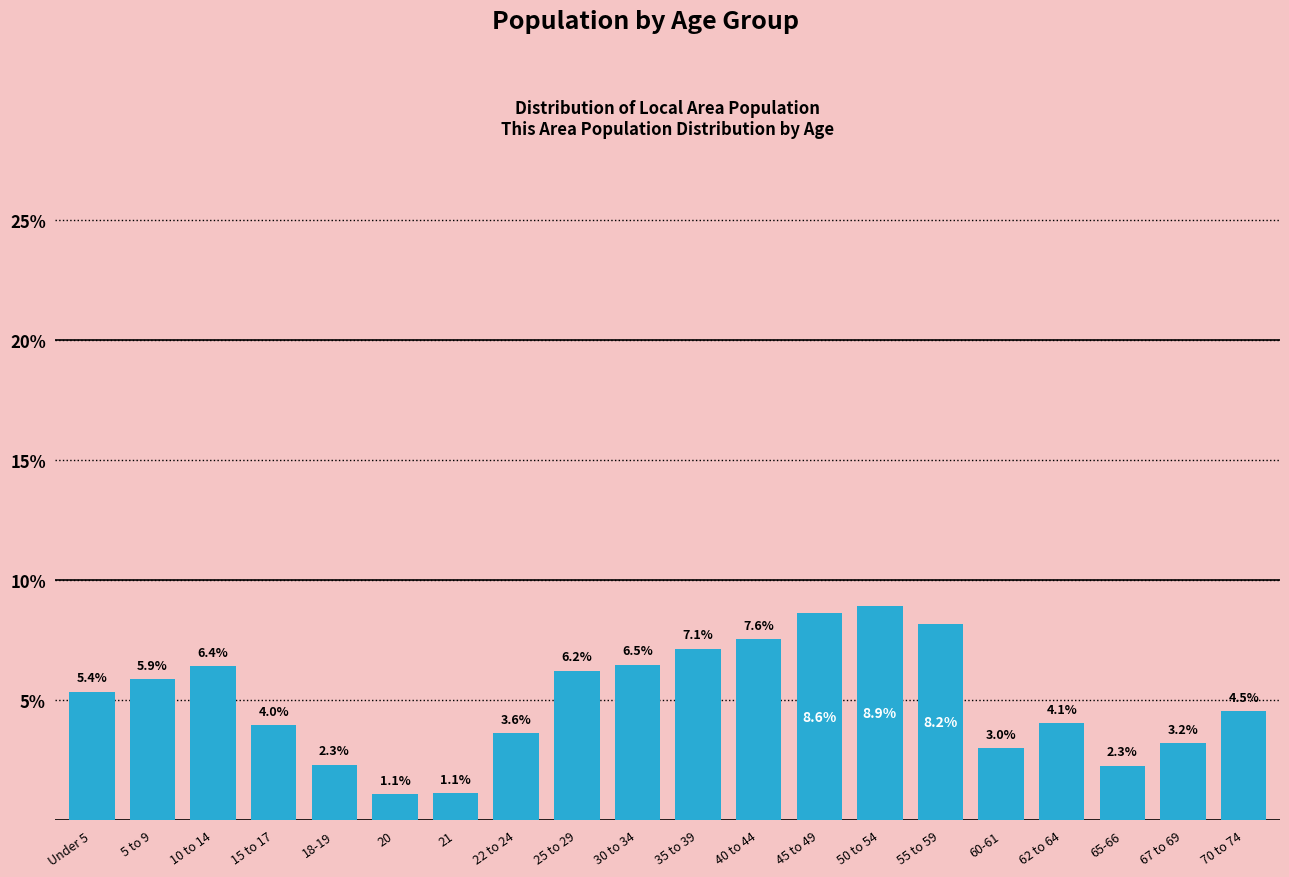

Reading right to left, extract all data points from this chart.

4.5	3.2	2.3	4.1	3.0	8.2	8.9	8.6	7.6	7.1	6.5	6.2	3.6	1.1	1.1	2.3	4.0	6.4	5.9	5.4